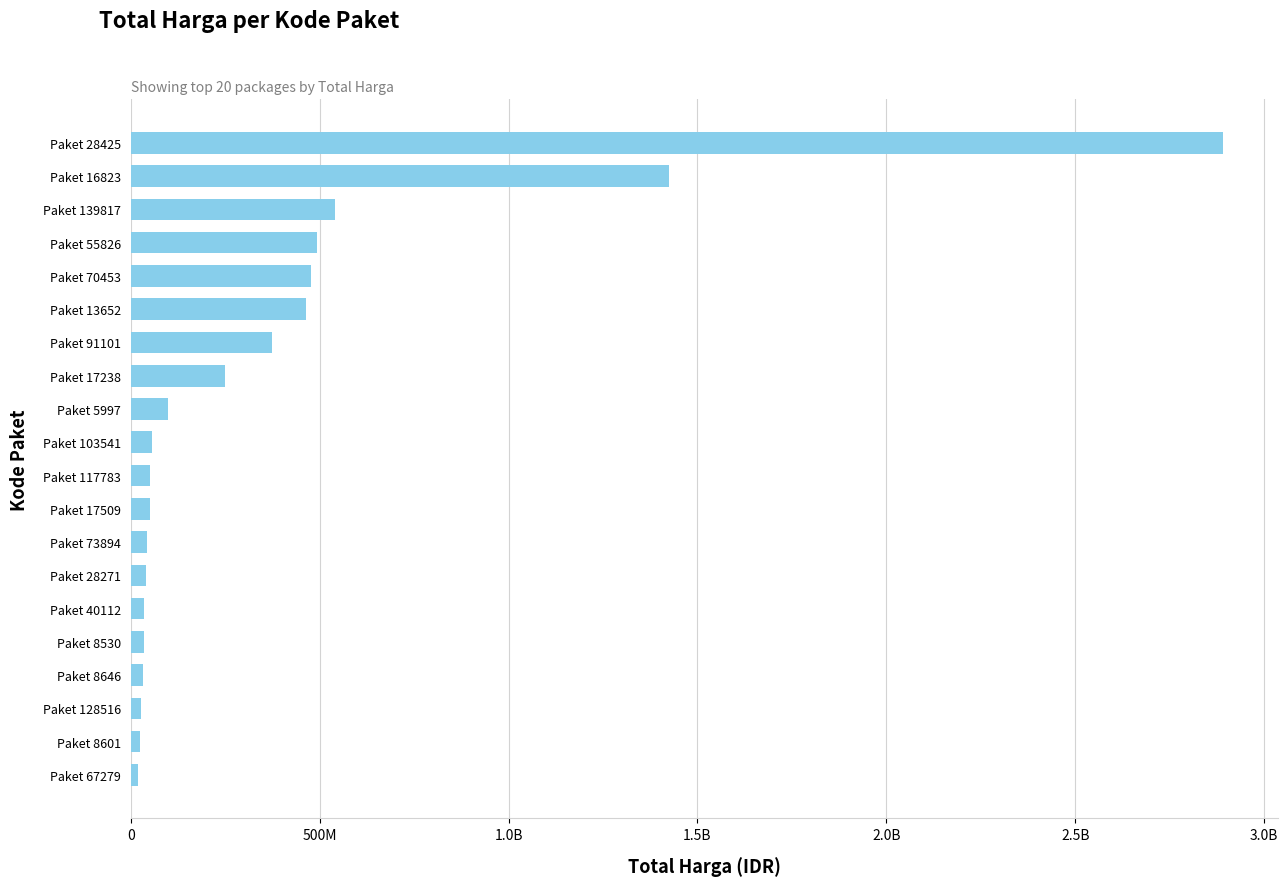

Are the bars horizontal?

Yes